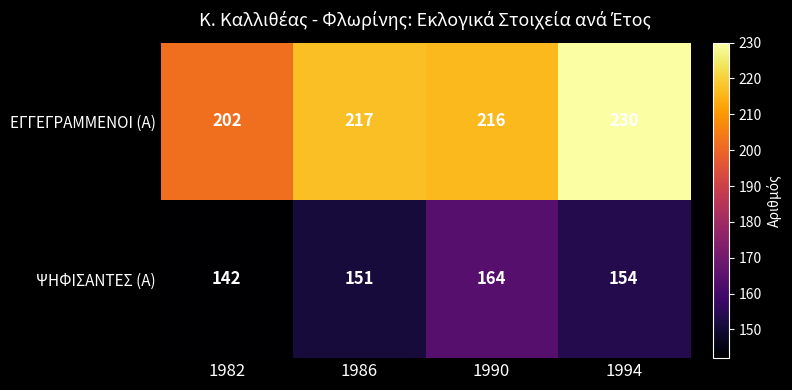

Which series has the widest spread of values?

ΕΓΓΕΓΡΑΜΜΕΝΟΙ (Α)